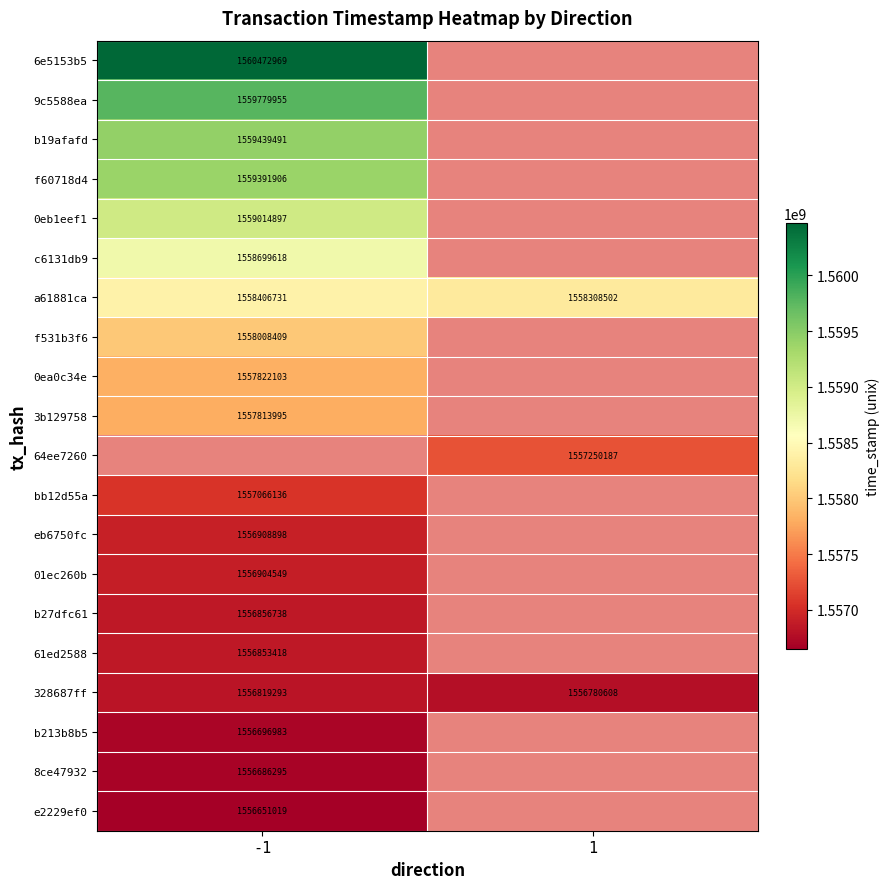

How many distinct data groups are displayed?

20